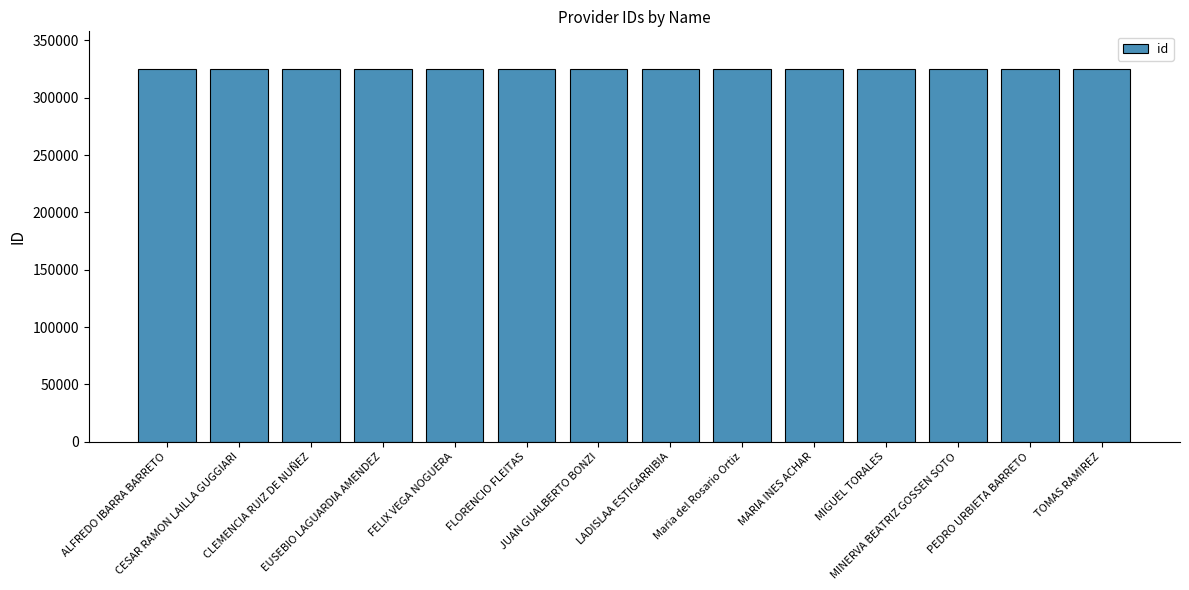

Does the chart contain stacked bars?

No